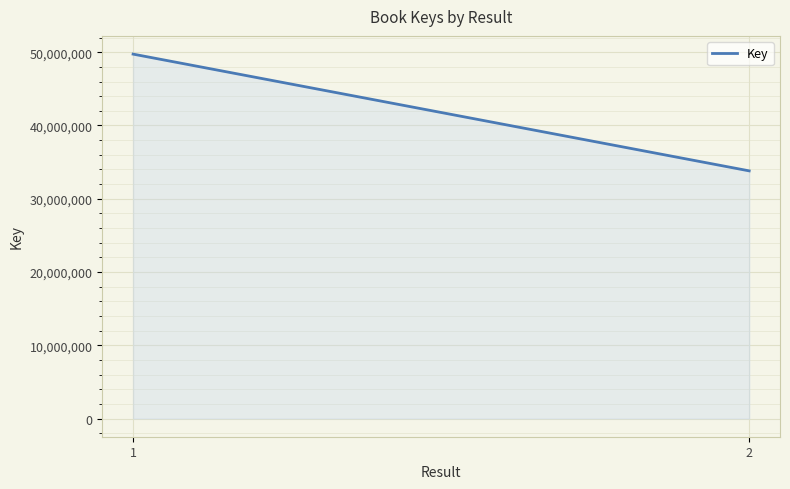

What is the difference between the maximum and minimum values?

15937811.0